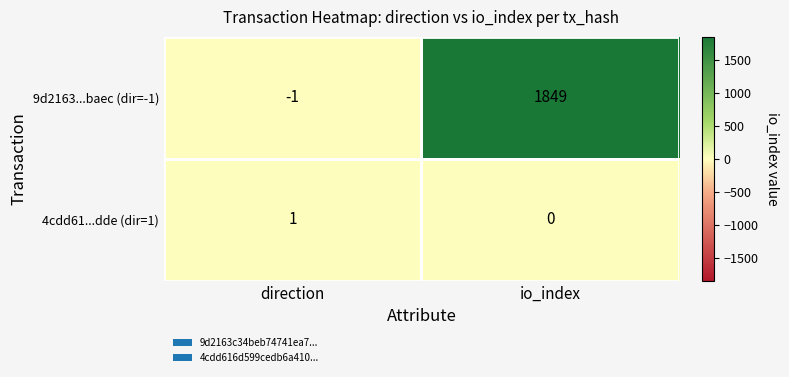

Between direction and io_index, which series saw the biggest shift?

9d2163...baec (dir=-1)